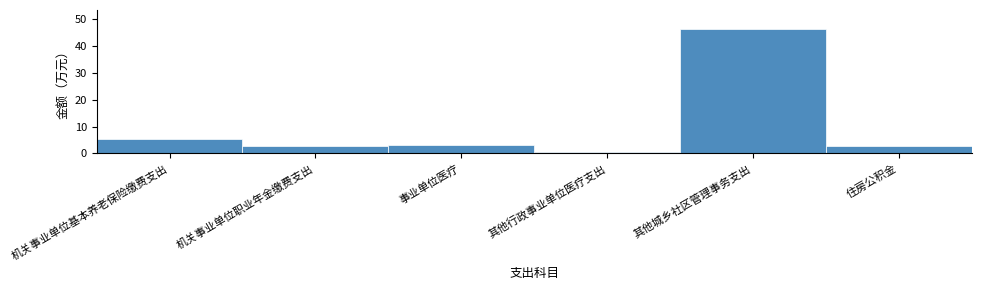

Reading right to left, extract all data points from this chart.

2.6	46.5	0.5	3.2	2.6	5.2